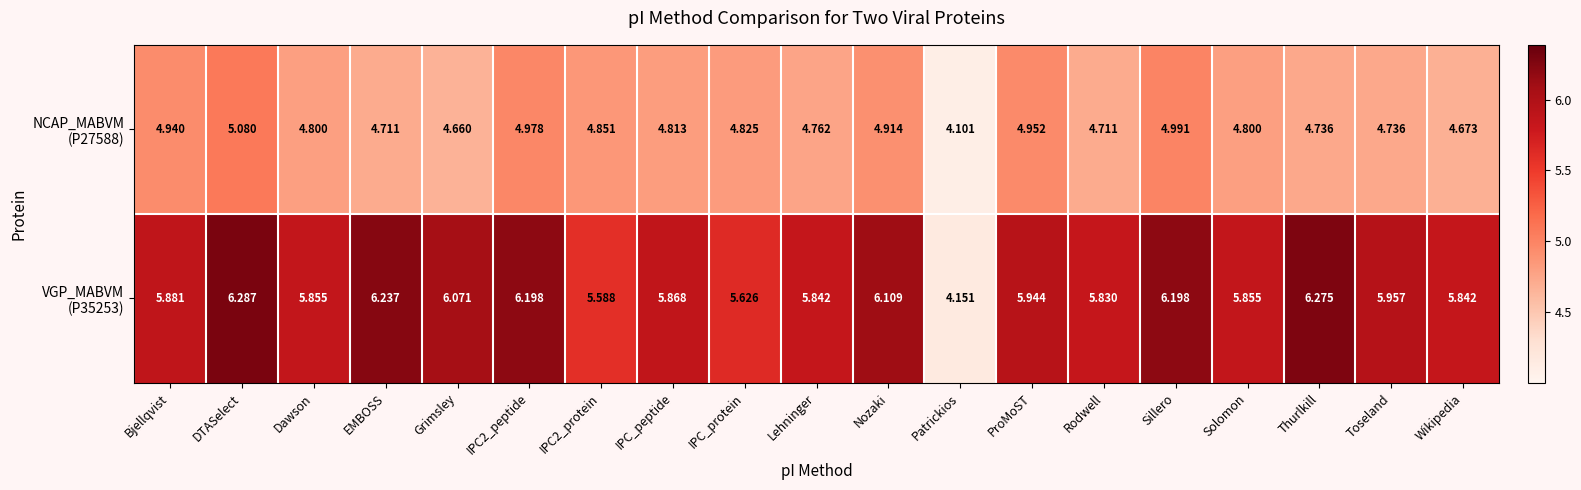

Which category has the highest value across all series?

DTASelect